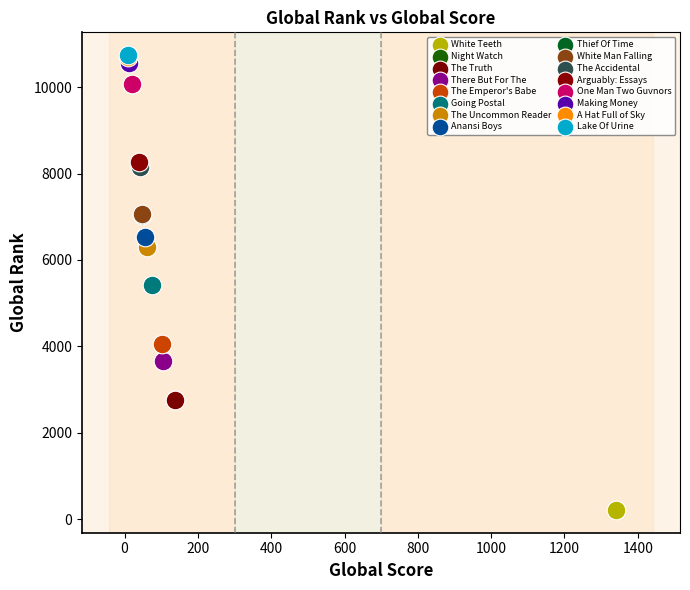

What are all the series names shown in the legend?

White Teeth, Night Watch, The Truth, There But For The, The Emperor's Babe, Going Postal, The Uncommon Reader, Anansi Boys, Thief Of Time, White Man Falling, The Accidental, Arguably: Essays, One Man Two Guvnors, Making Money, A Hat Full of Sky, Lake Of Urine